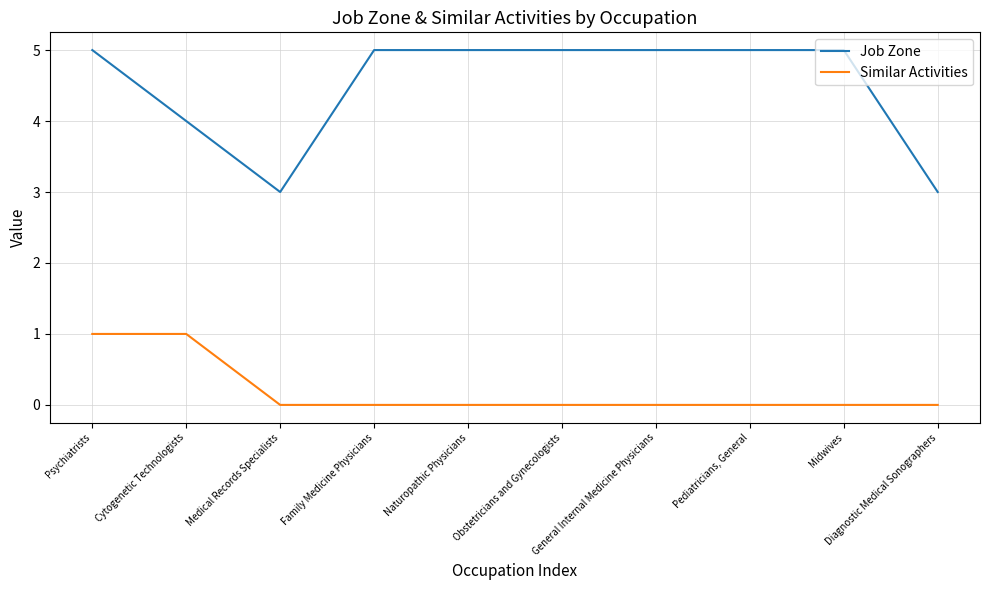

What is the greatest value displayed?

5